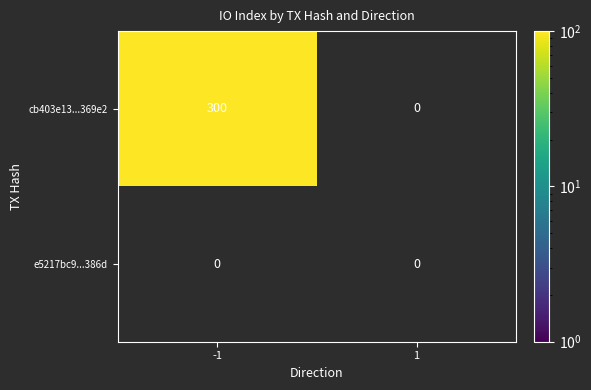

Which series has the widest spread of values?

cb403e13...369e2